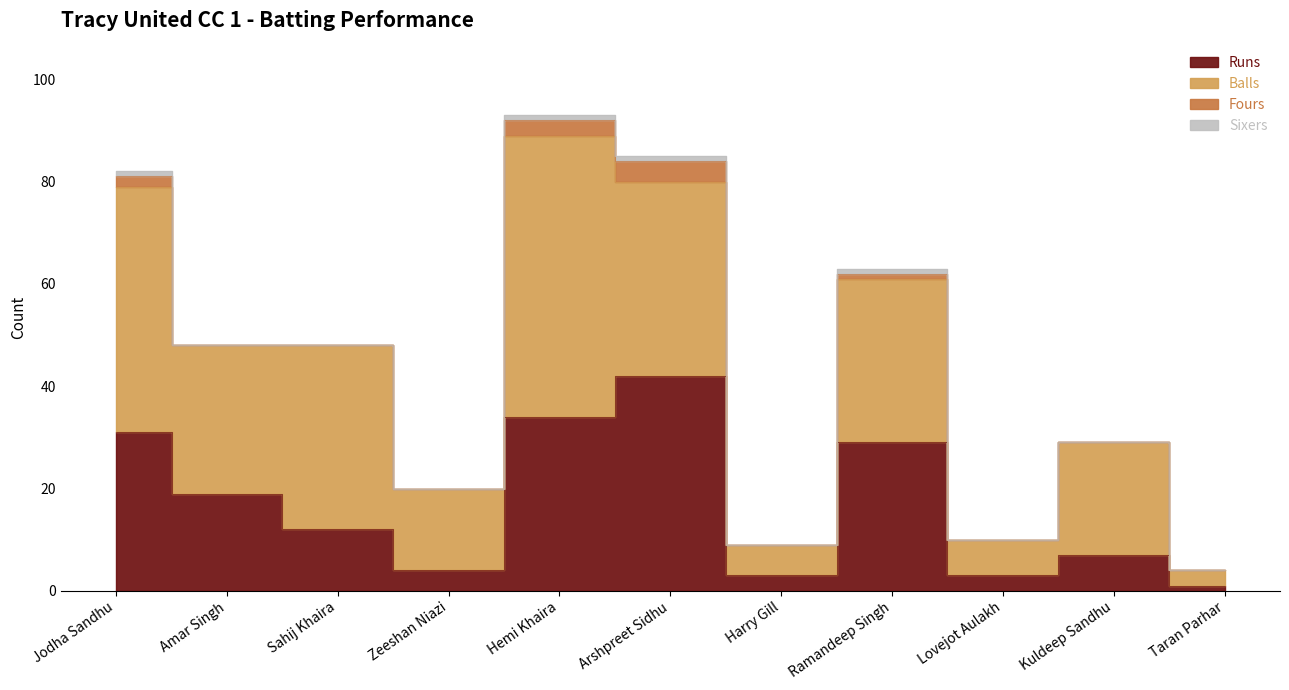

Which series has the largest range (max minus min)?

Balls